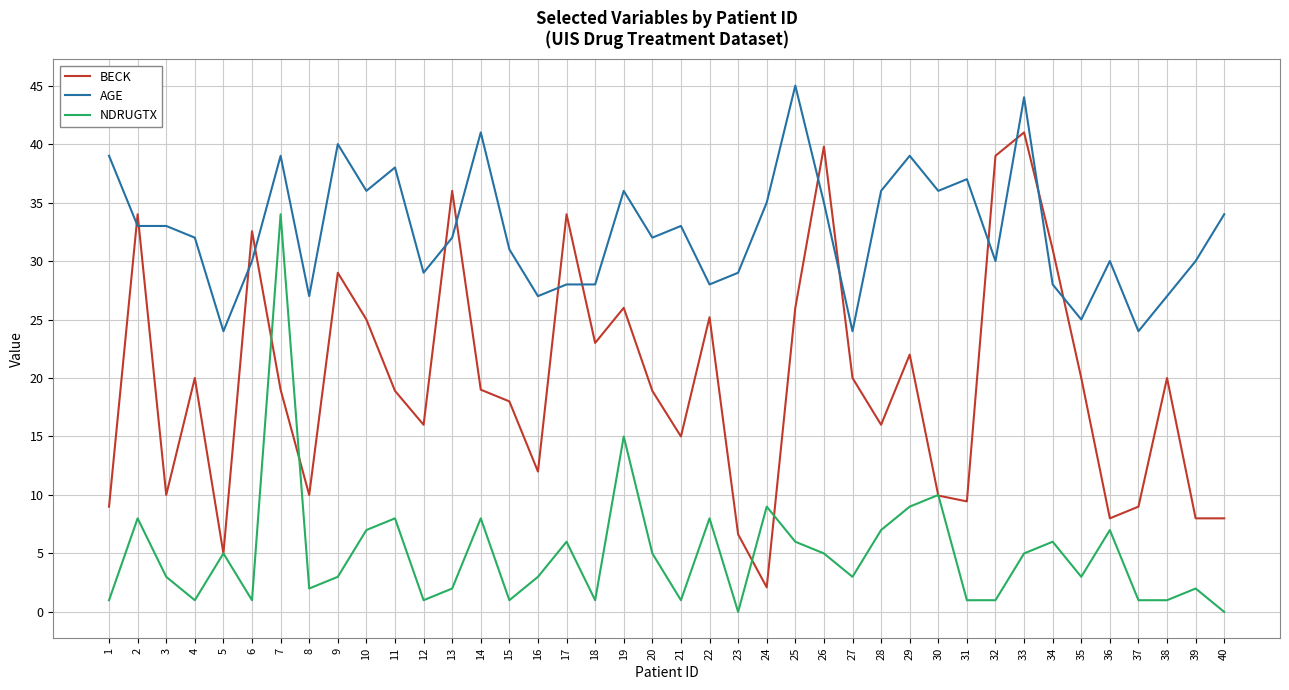

What is the spread (max minus min) of values at 17?

28.0